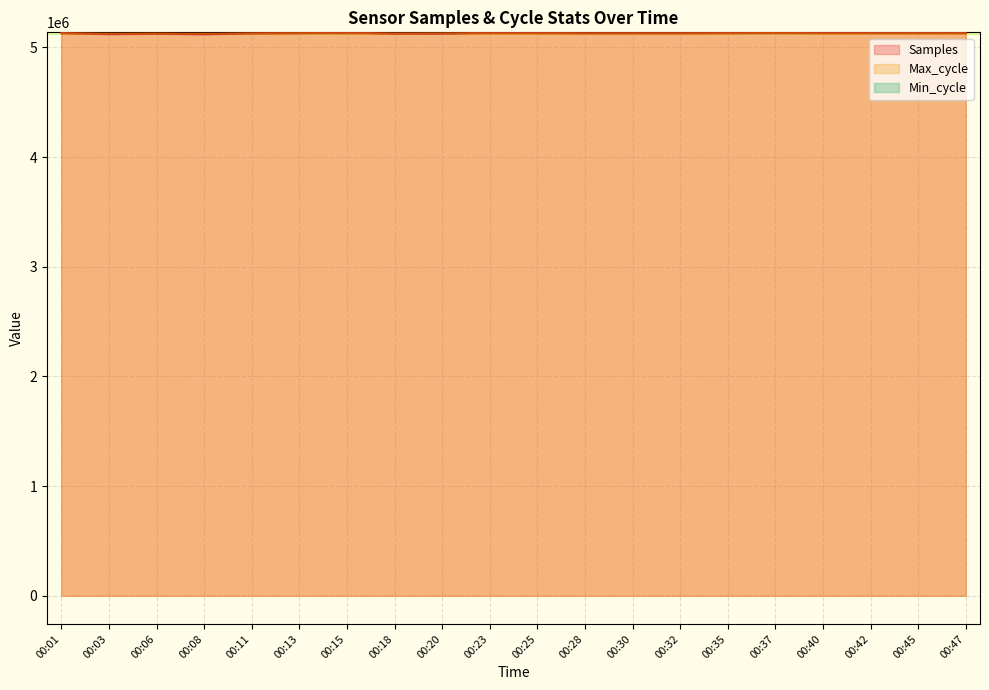

What is the minimum value for Samples?

5119460.0